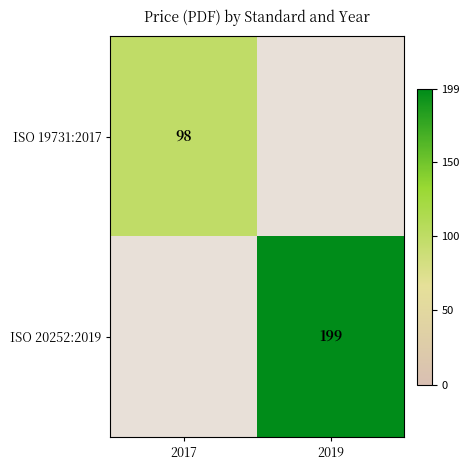

Is the value of ISO 19731:2017 at 2017 greater than the value of ISO 20252:2019 at 2019?

No